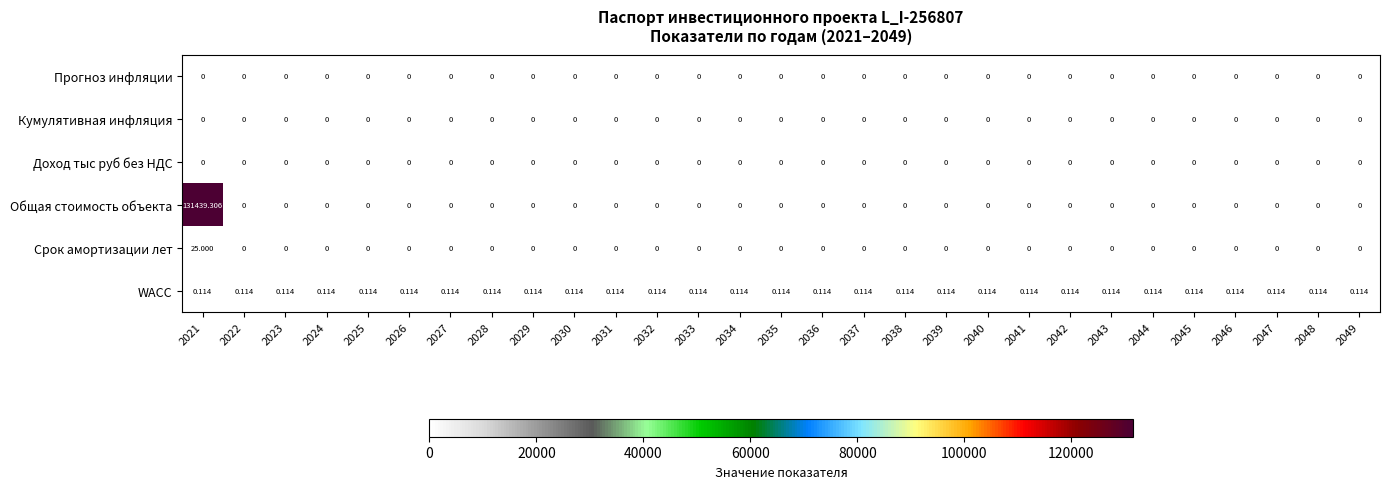

Which series has the largest total across all categories?

Общая стоимость объекта